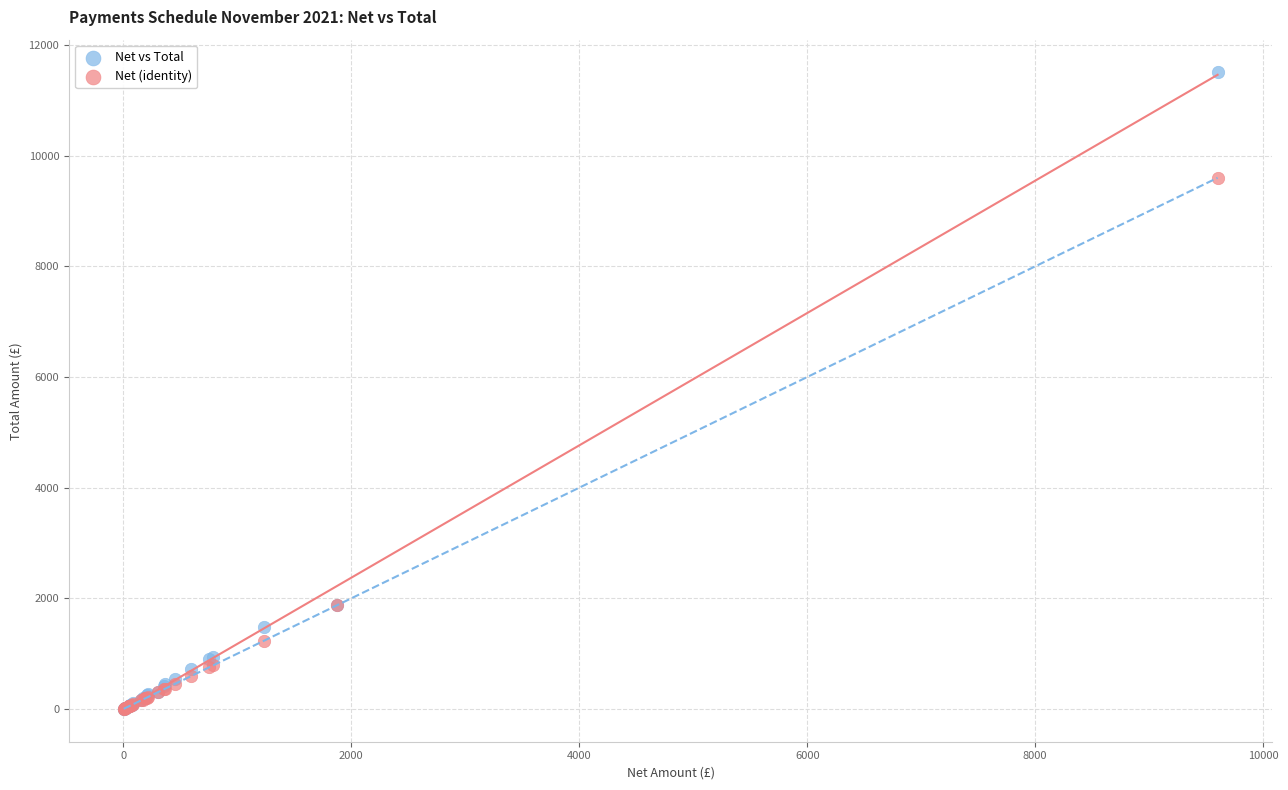

Which series has the widest spread of Y values?

Net vs Total